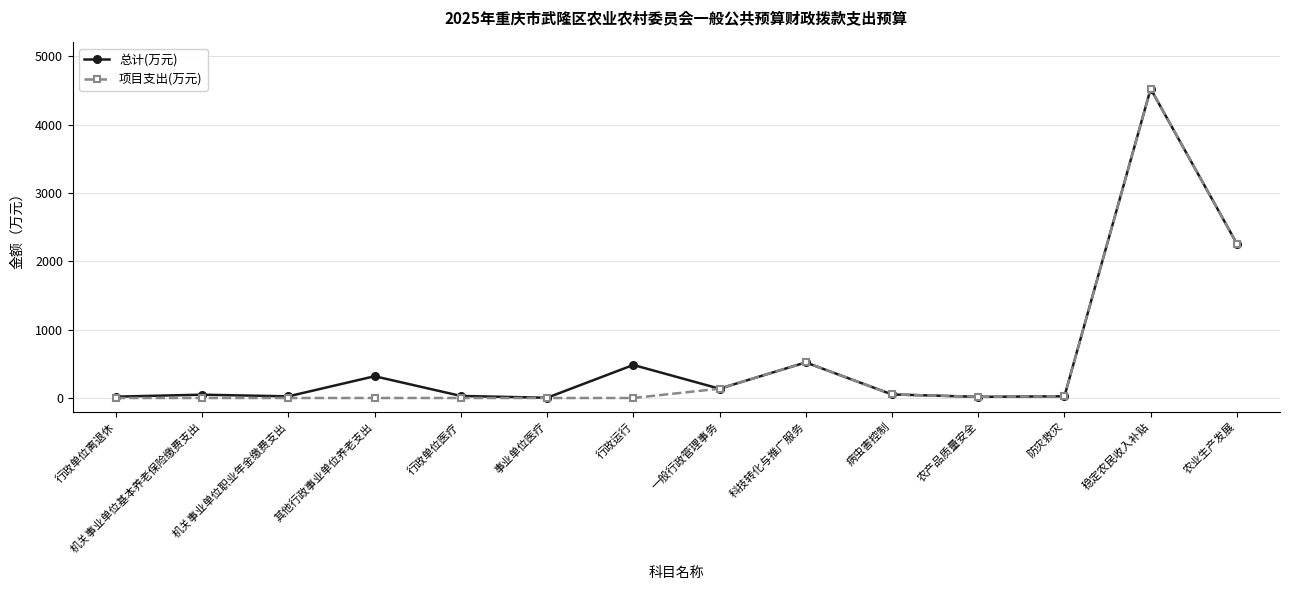

True or false: 总计(万元) has more than 0 points higher than both neighbors.

True